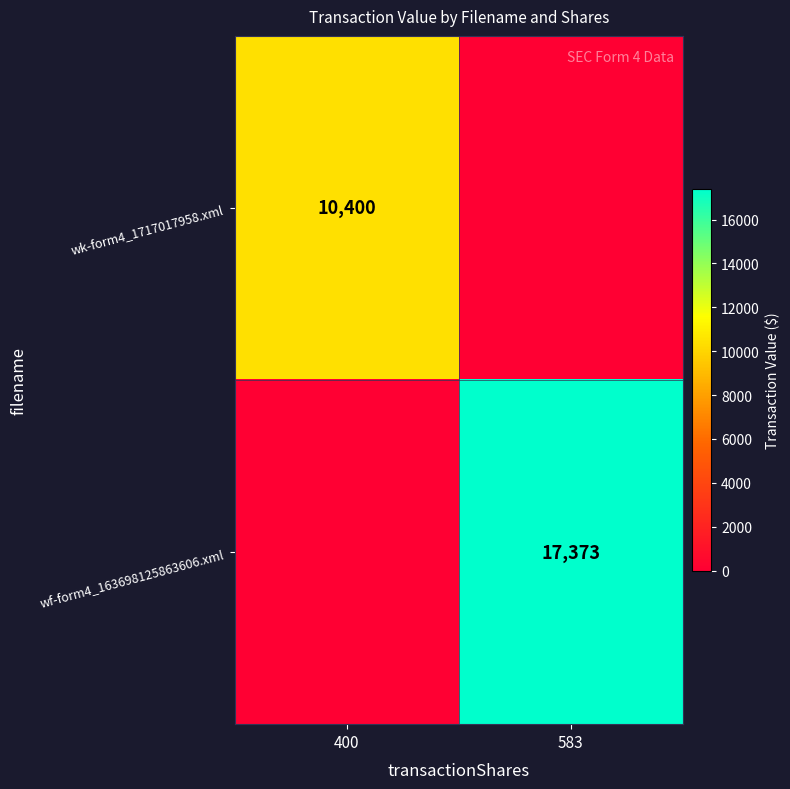

Is the value of wk-form4_1717017958.xml at 400 greater than the value of wf-form4_163698125863606.xml at 583?

No